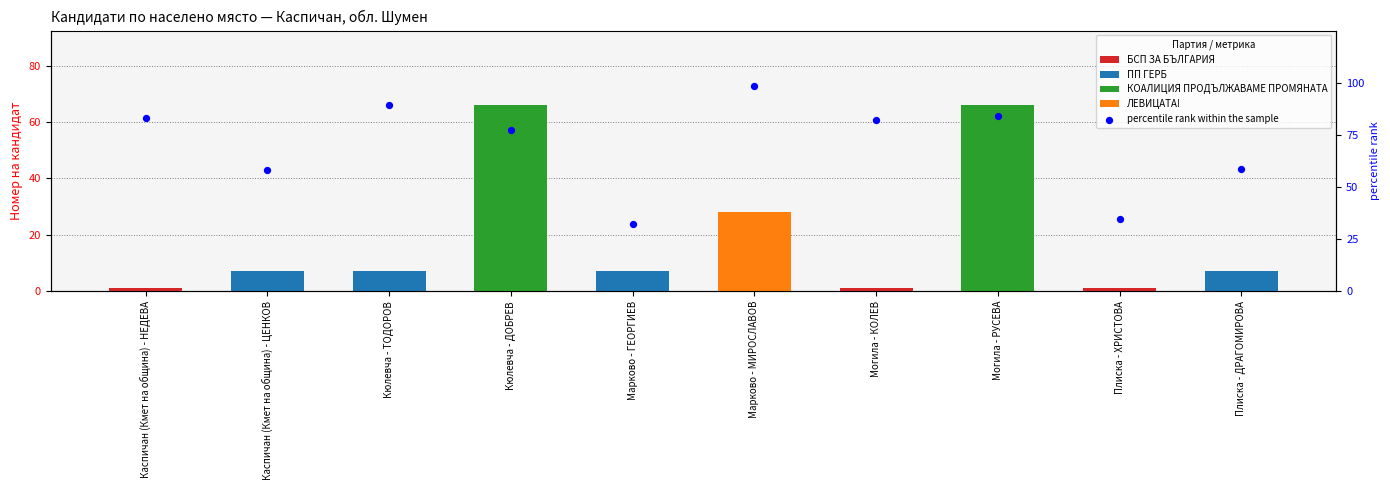

What is the change in value from Марково - МИРОСЛАВОВ to Плиска - ДРАГОМИРОВА?

-39.4